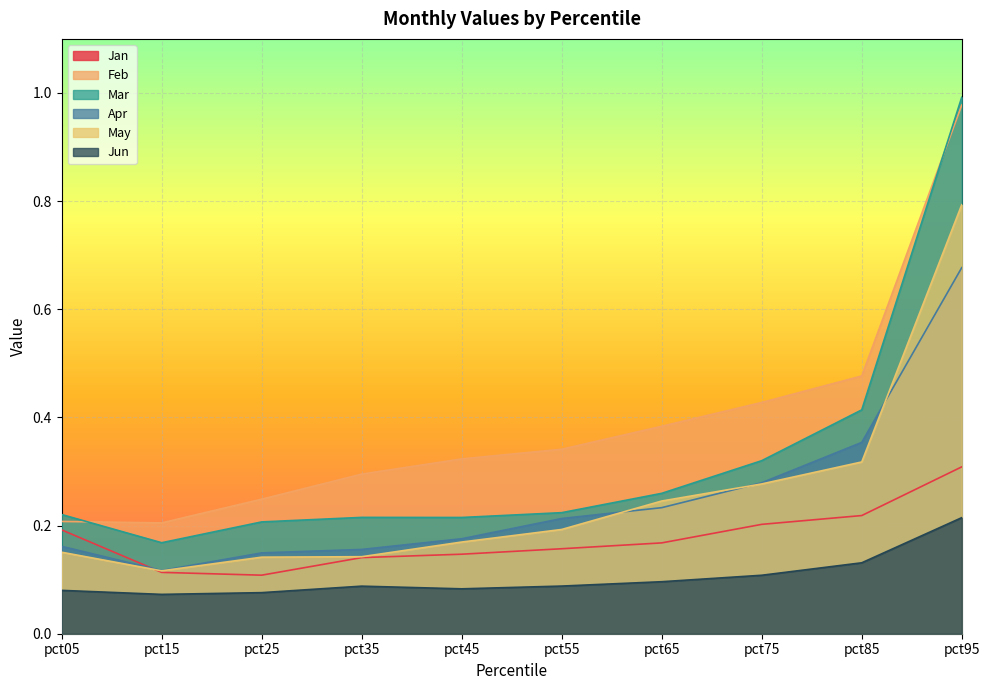

True or false: Jun has more than 2 interior local peaks.

False